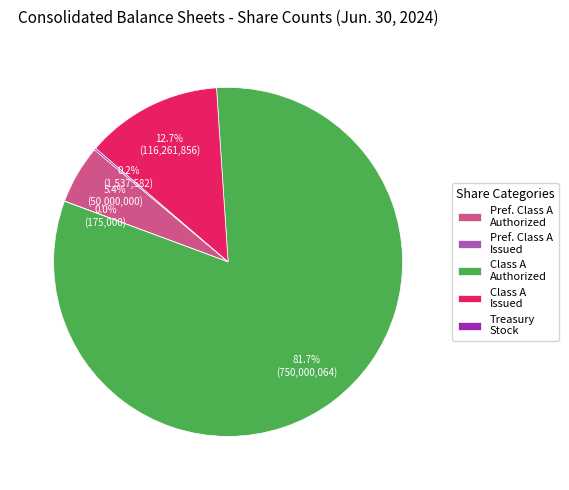

Combined, what portion of the pie is Pref. Class A Authorized and Class A Authorized?

87.1%